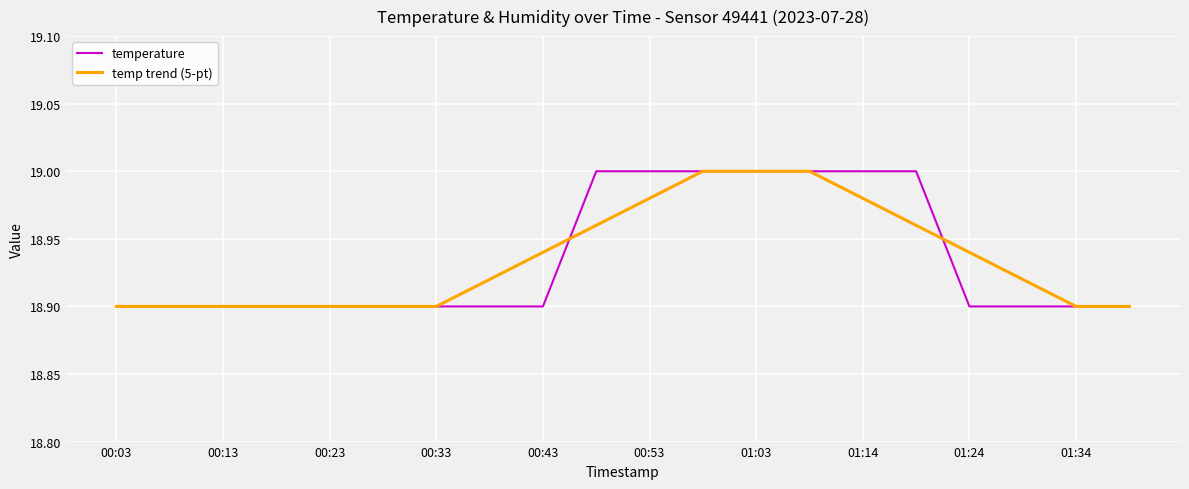

How many series are shown in this chart?

2